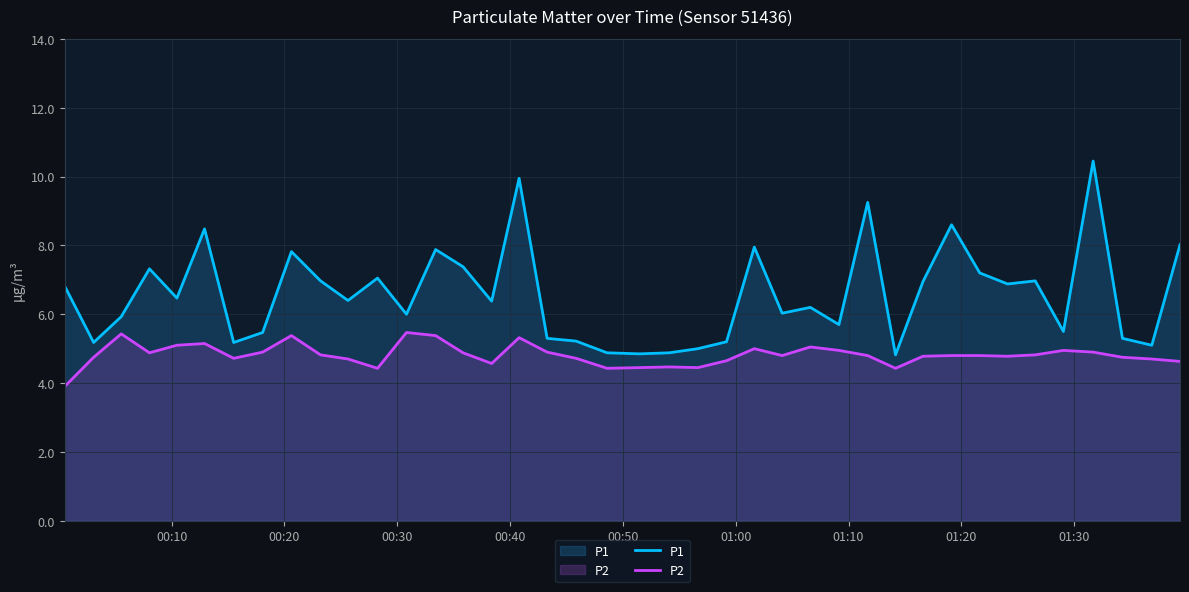

What is the average value of the P1 series?

6.6